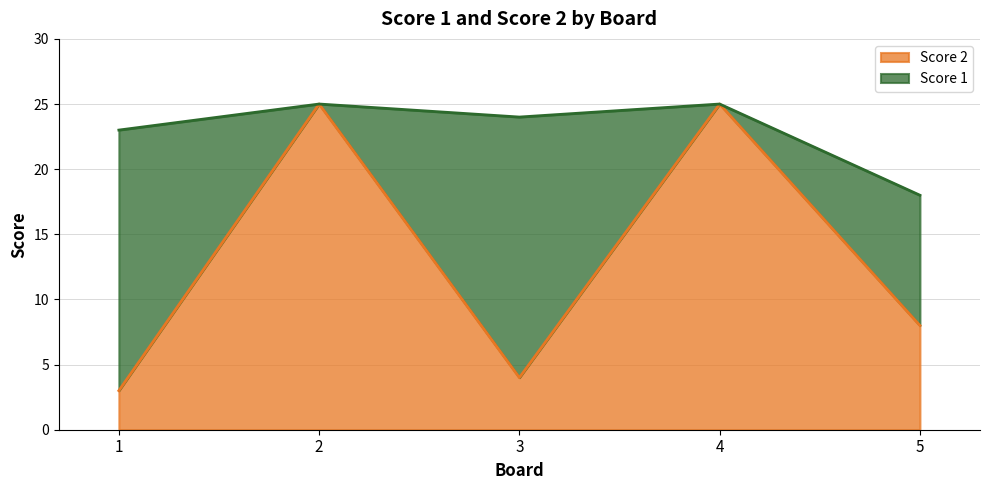

Which label corresponds to the smallest value in the chart?

1